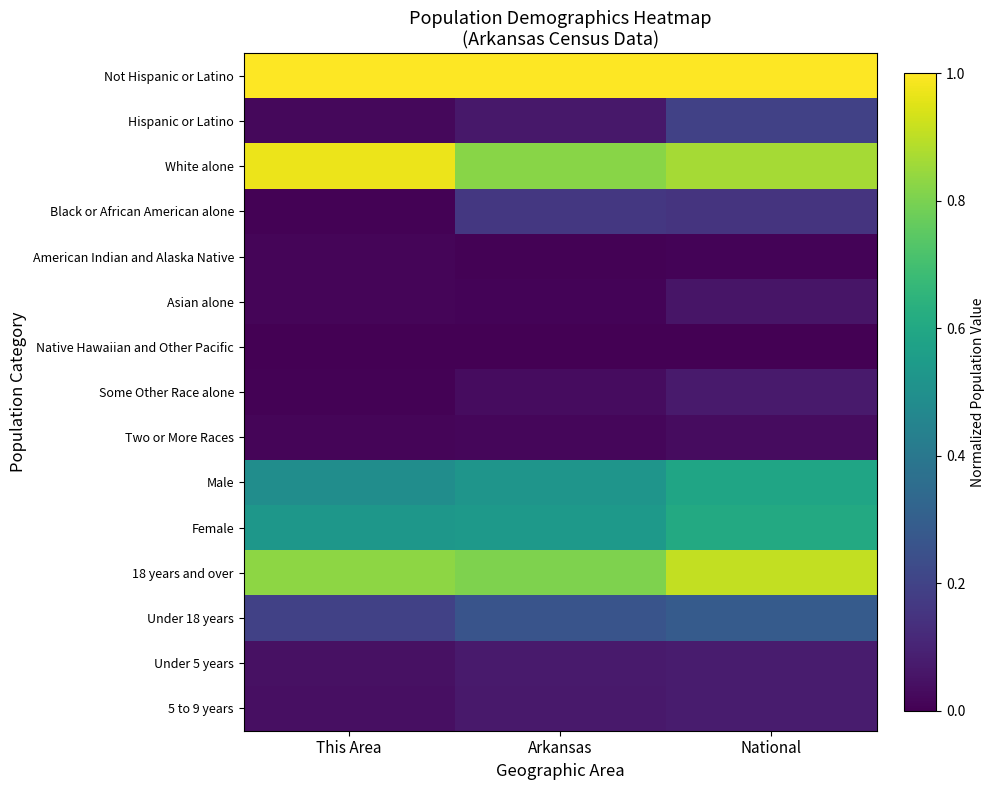

At National, list the series in order from largest to smallest.

Not Hispanic or Latino, 18 years and over, White alone, Female, Male, Under 18 years, Hispanic or Latino, Black or African American alone, 5 to 9 years, Under 5 years, Some Other Race alone, Asian alone, Two or More Races, American Indian and Alaska Native, Native Hawaiian and Other Pacific